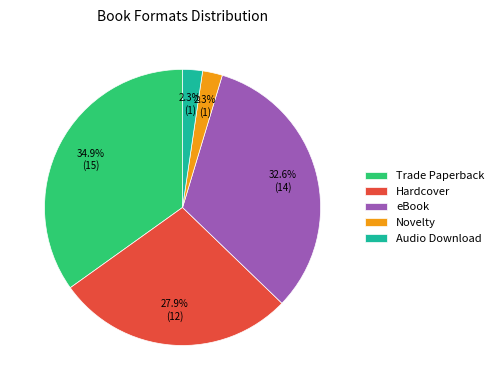

Do Hardcover and Novelty together represent more than half of the pie?

No